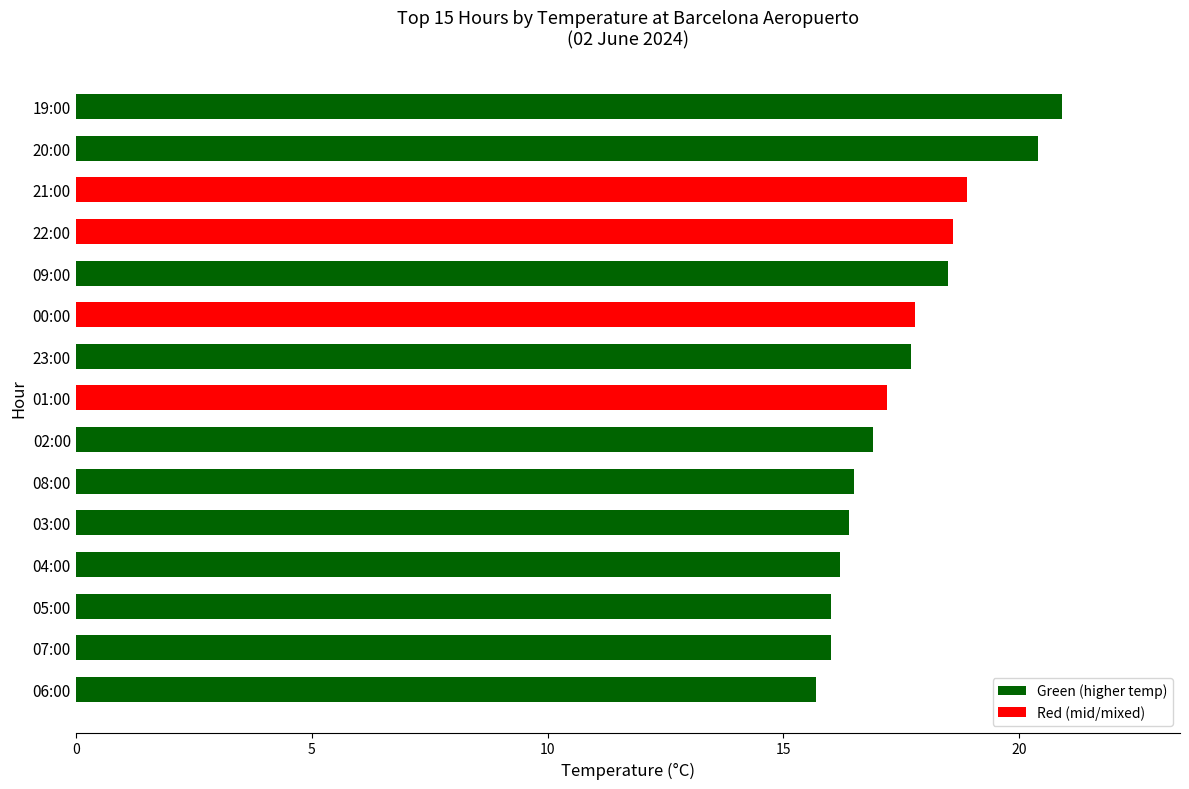

Are the bars grouped side by side (vs. stacked)?

No